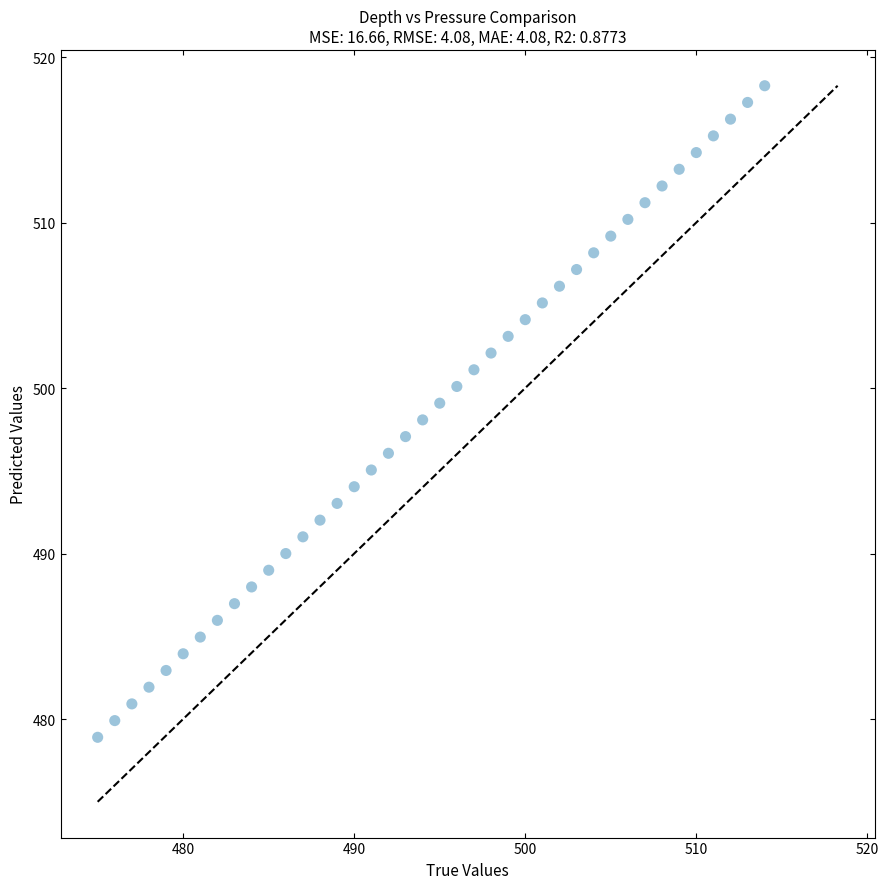

What is the range of X values (max minus min)?

39.0